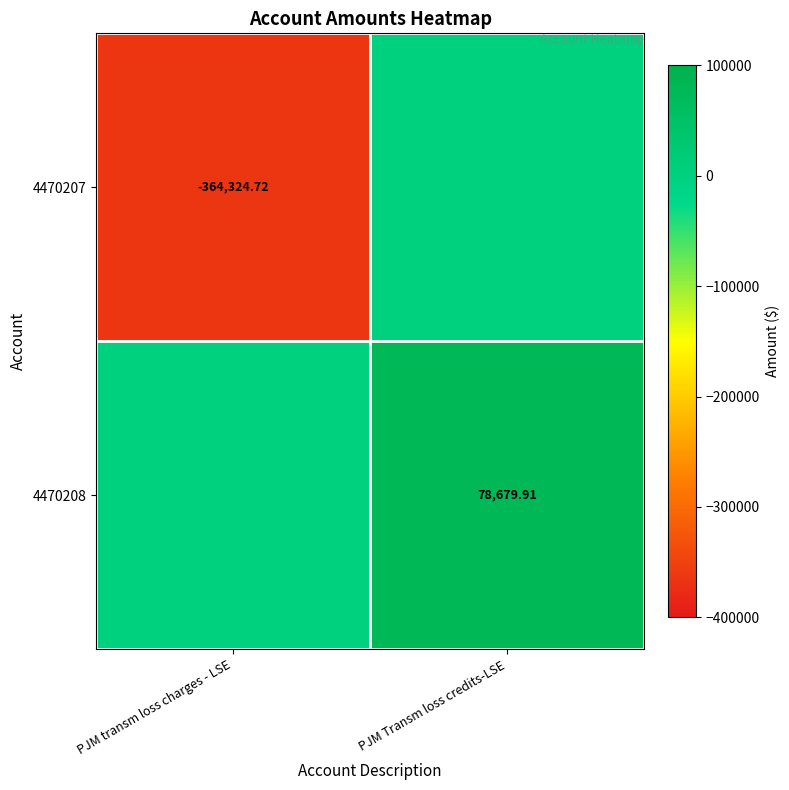

What is the sum of all 4470208 values?

78679.9